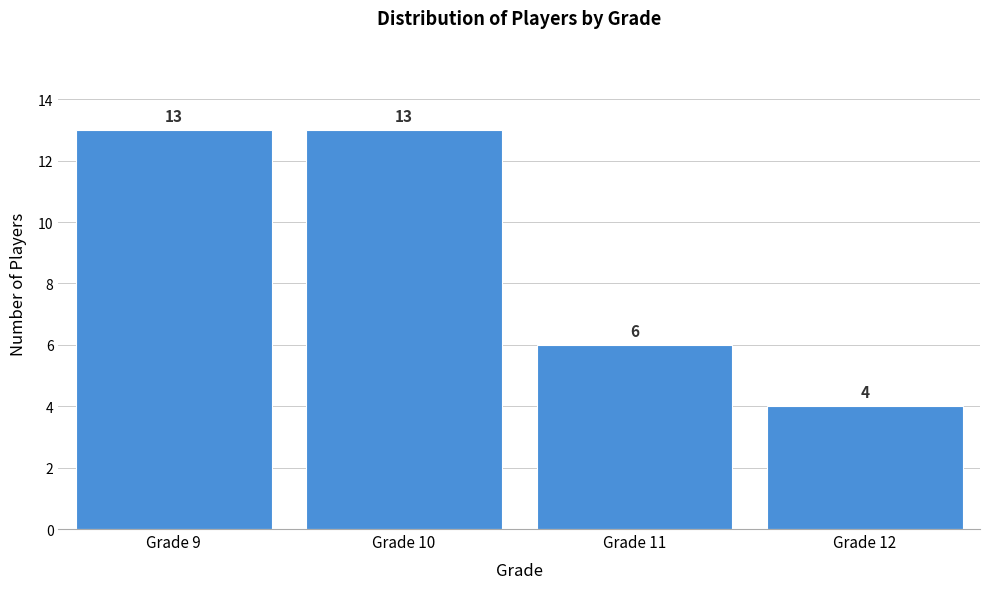

Reading right to left, transcribe all the data shown in this chart.

Grade 12=4	Grade 11=6	Grade 10=13	Grade 9=13